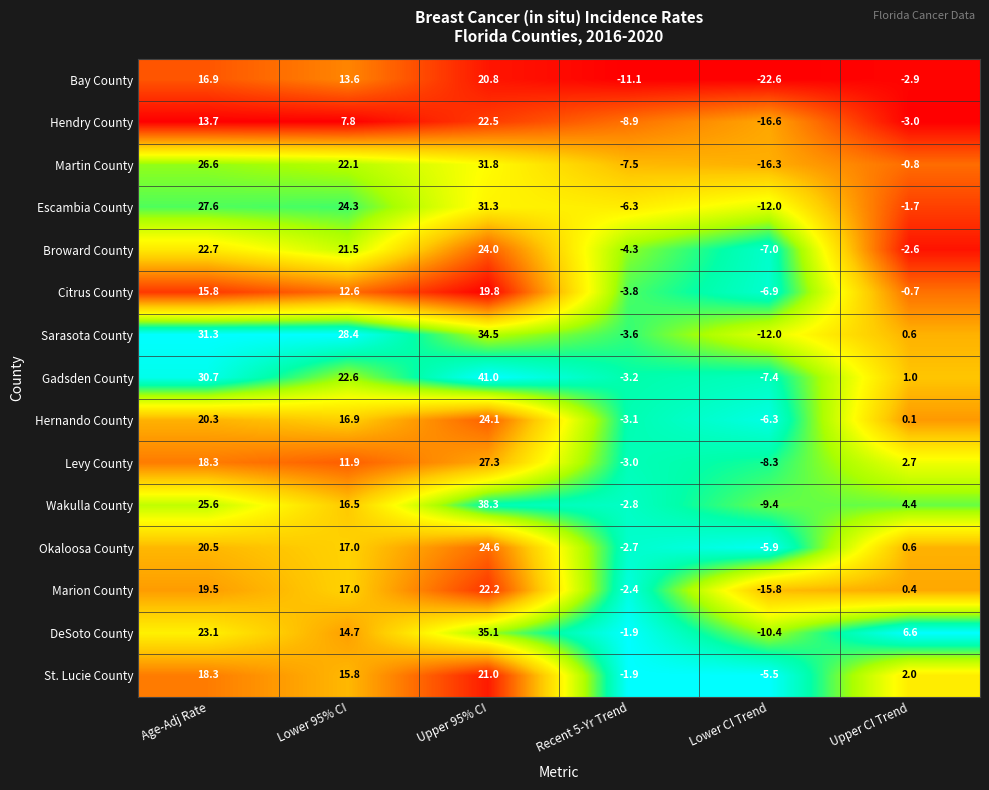

What is the difference between the second highest and minimum values in the Escambia County series?

39.6